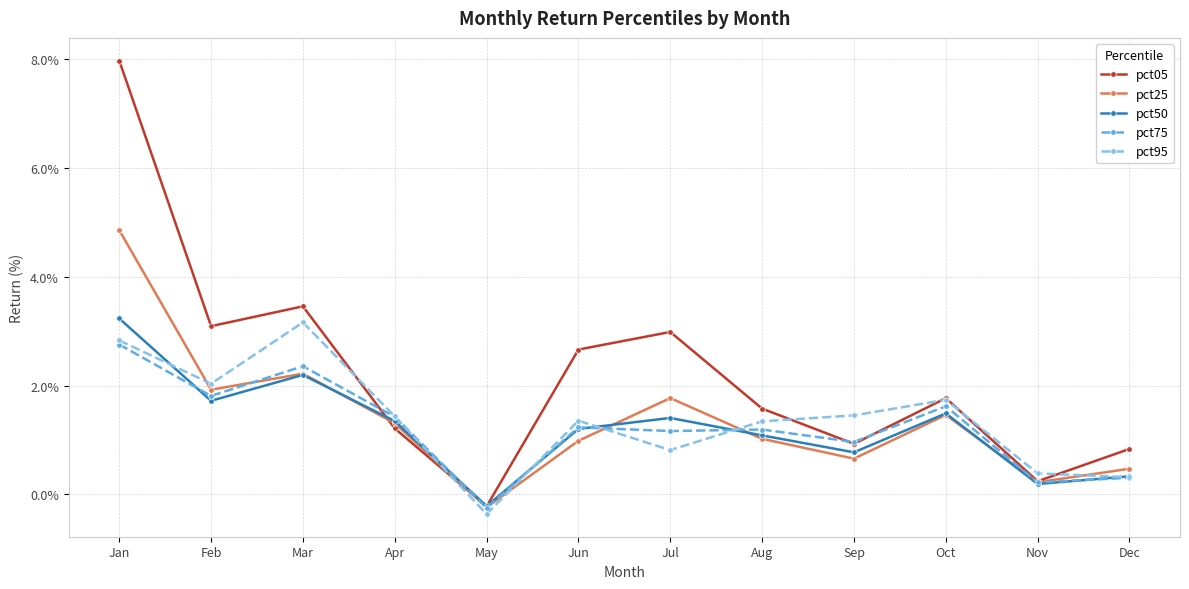

At which label does pct50 reach its minimum?

May